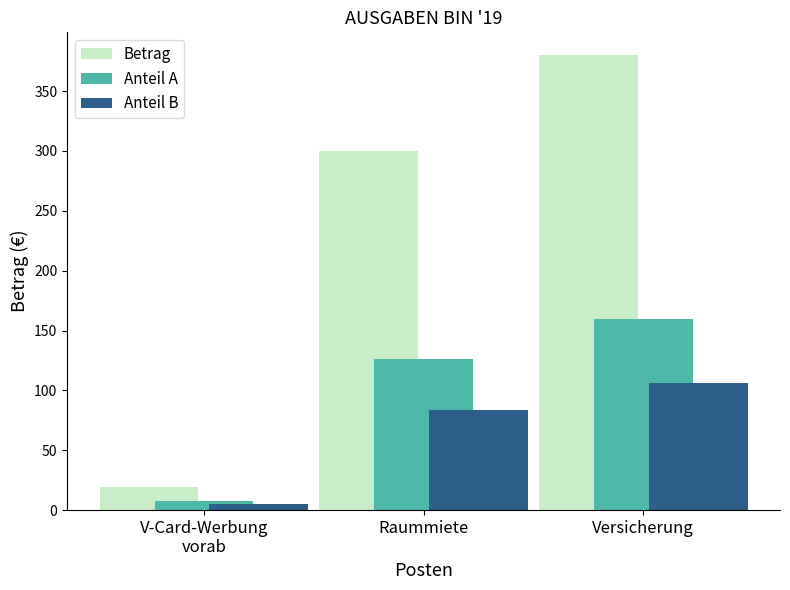

What is the label of the 1st bar from the left?

V-Card-Werbung
vorab